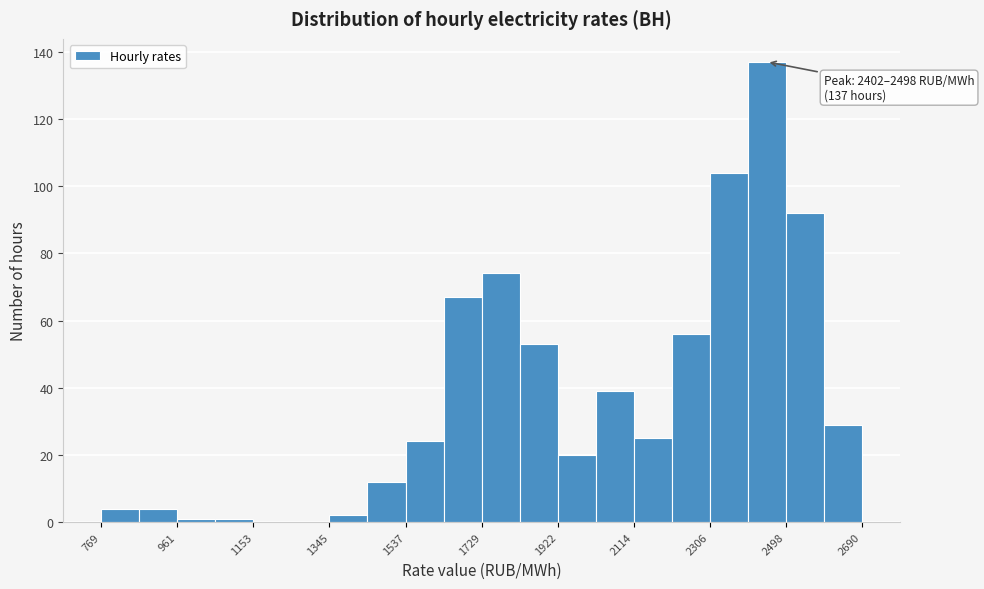

Over which range of the x-axis is the bar tallest?

2400 to 2500